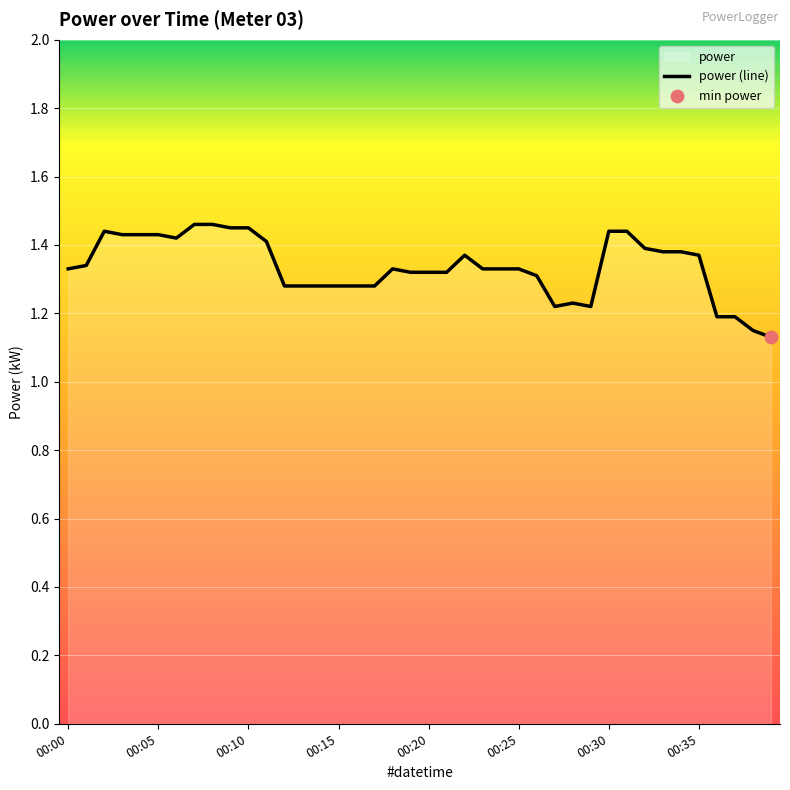

What is the change in value from 00:14 to 00:23?

+0.1